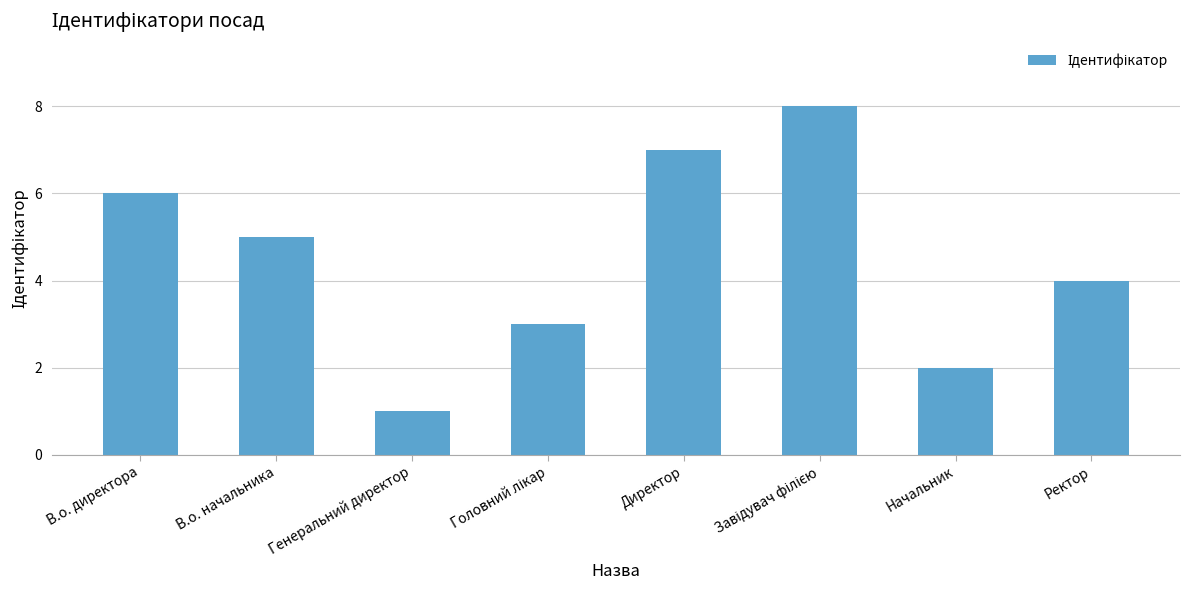

The value at Начальник is 2. True or false?

True